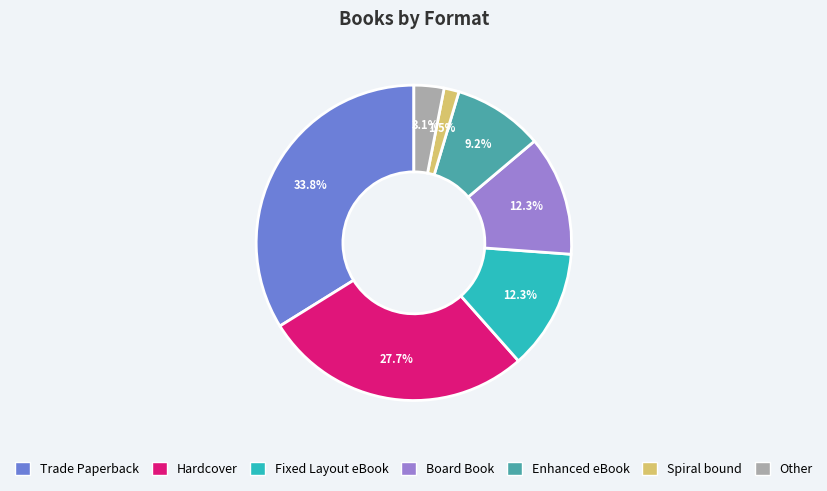

How much of the chart is everything except Hardcover?

72.3%